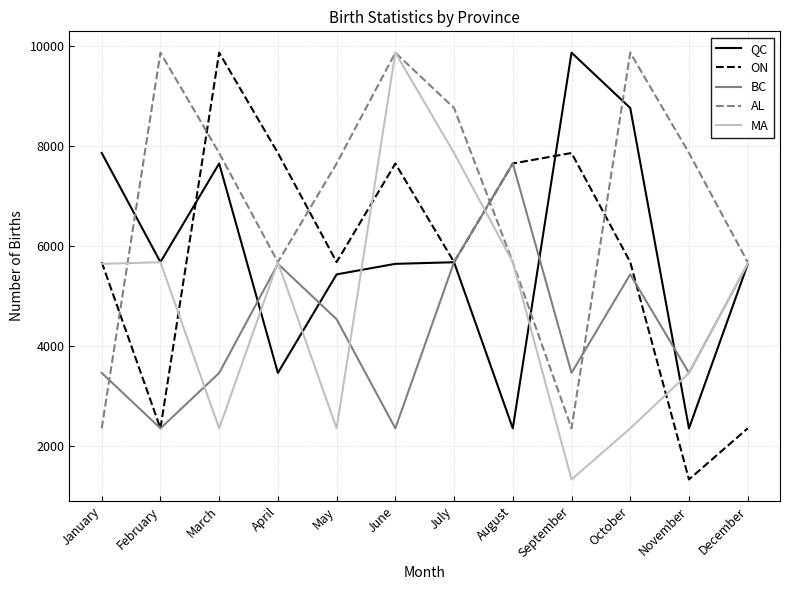

Between August and October, which series saw the biggest shift?

QC